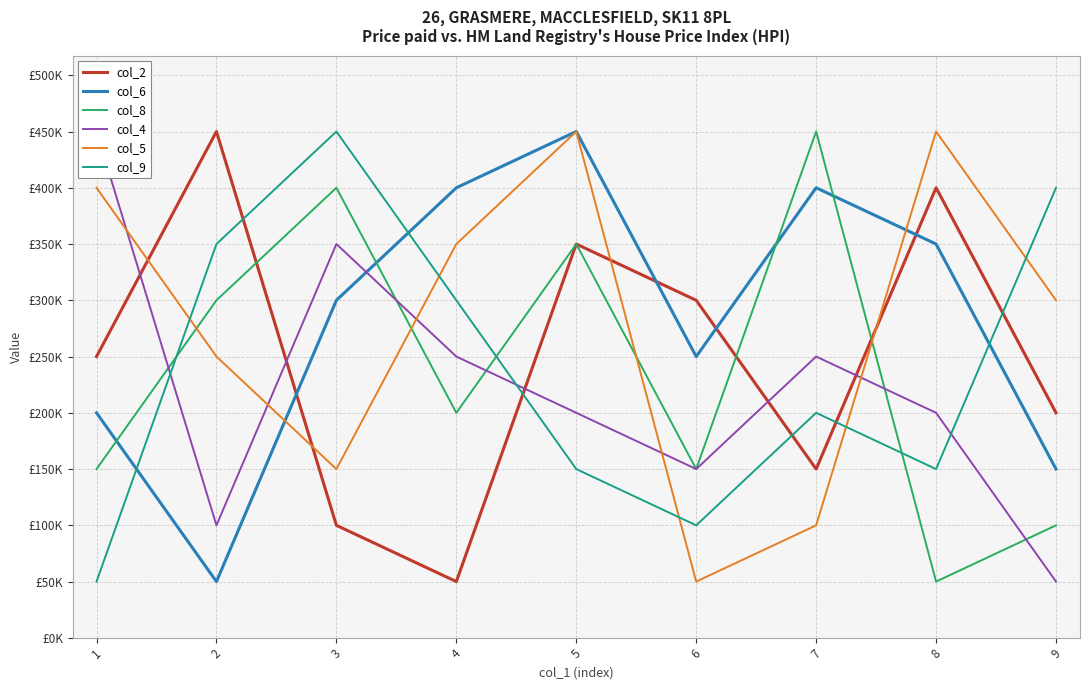

How many col_9 values are between 150000 and 350000?

5